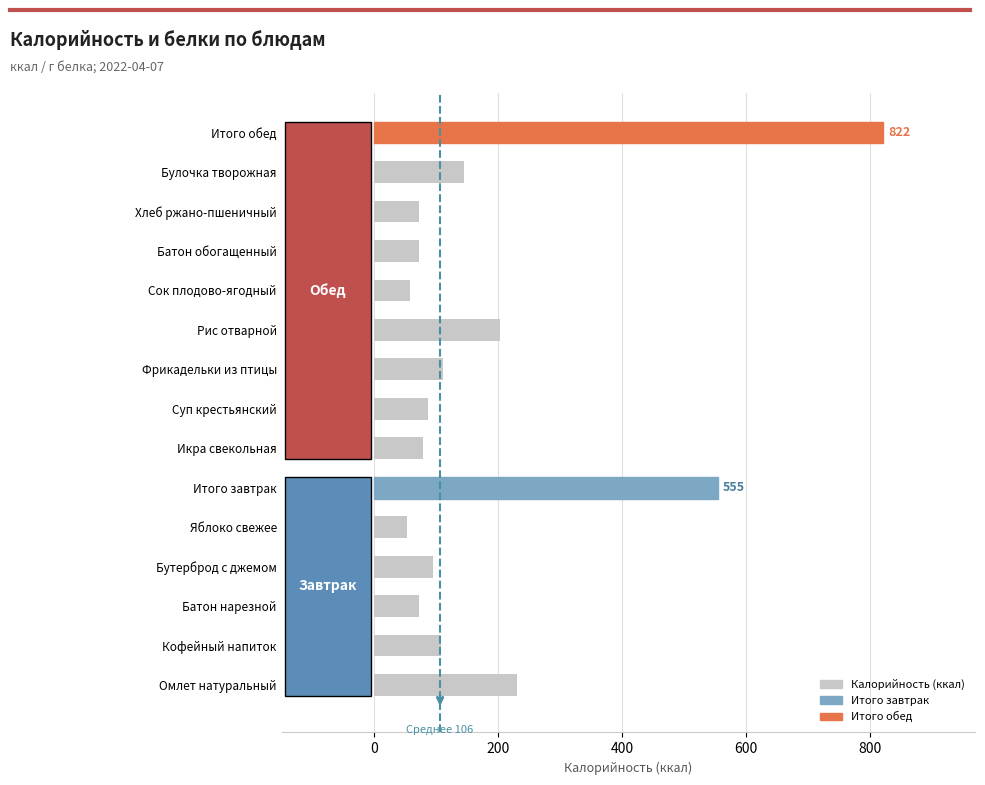

Which label corresponds to the largest value in the chart?

Итого обед